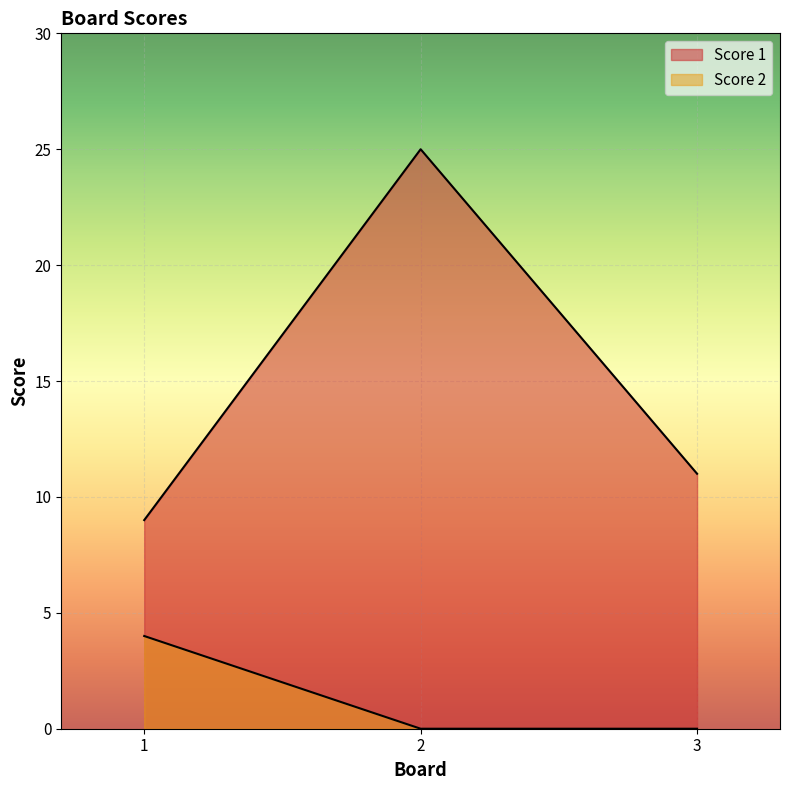

Count the number of categories in the chart.

3